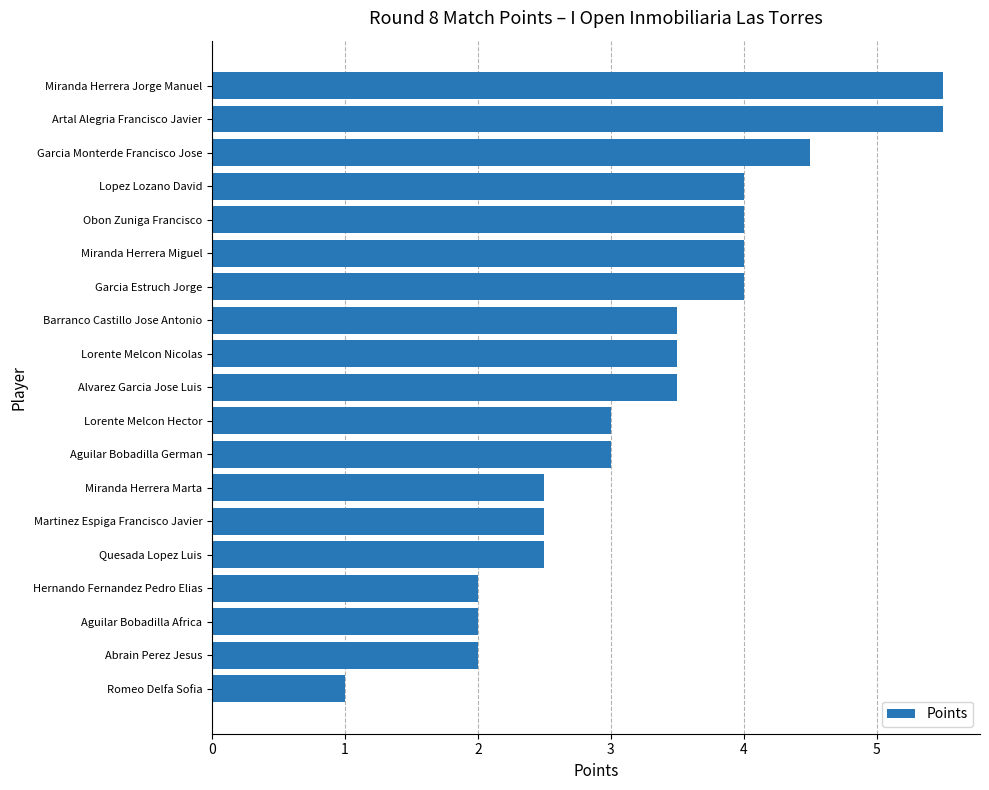

Are the bars grouped side by side (vs. stacked)?

No